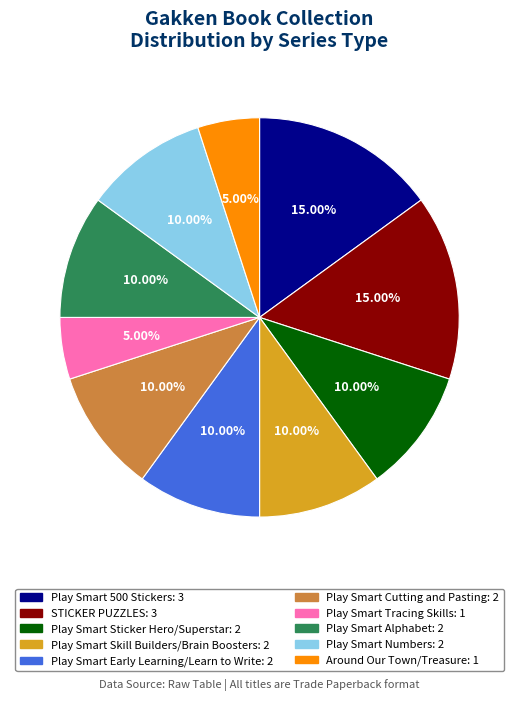

Is STICKER PUZZLES the majority of the pie?

No